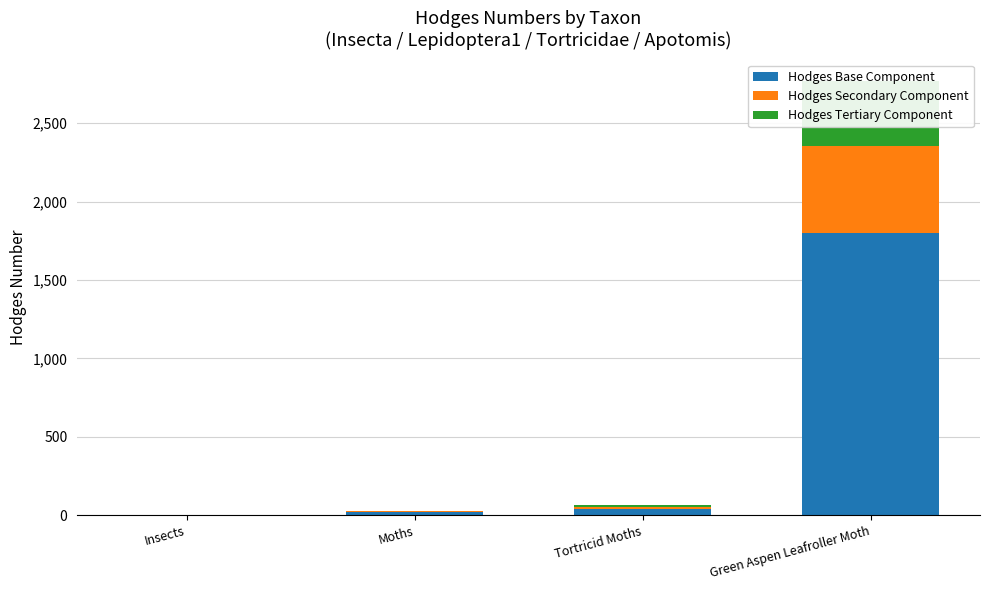

Which series has the widest spread of values?

Hodges Base Component